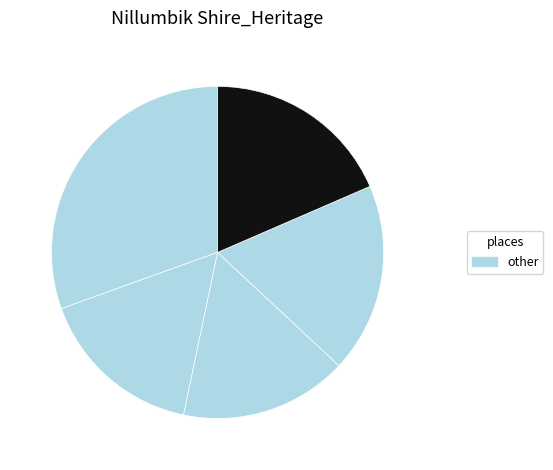

How many segments does this pie chart have?

5